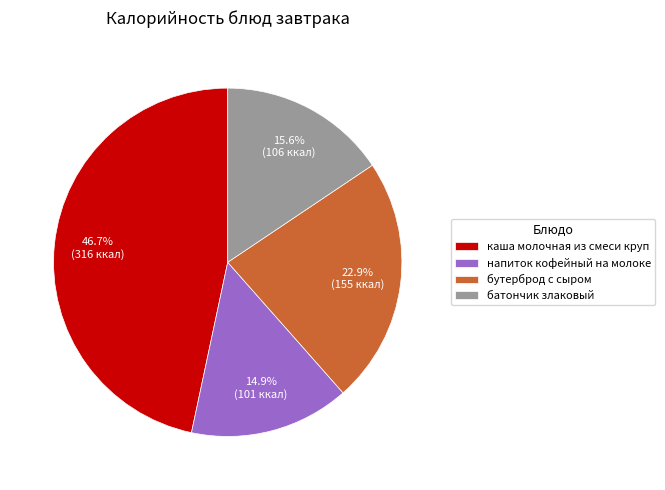

Approximately how many times larger is the value at каша молочная из смеси круп compared to бутерброд с сыром?

2.0